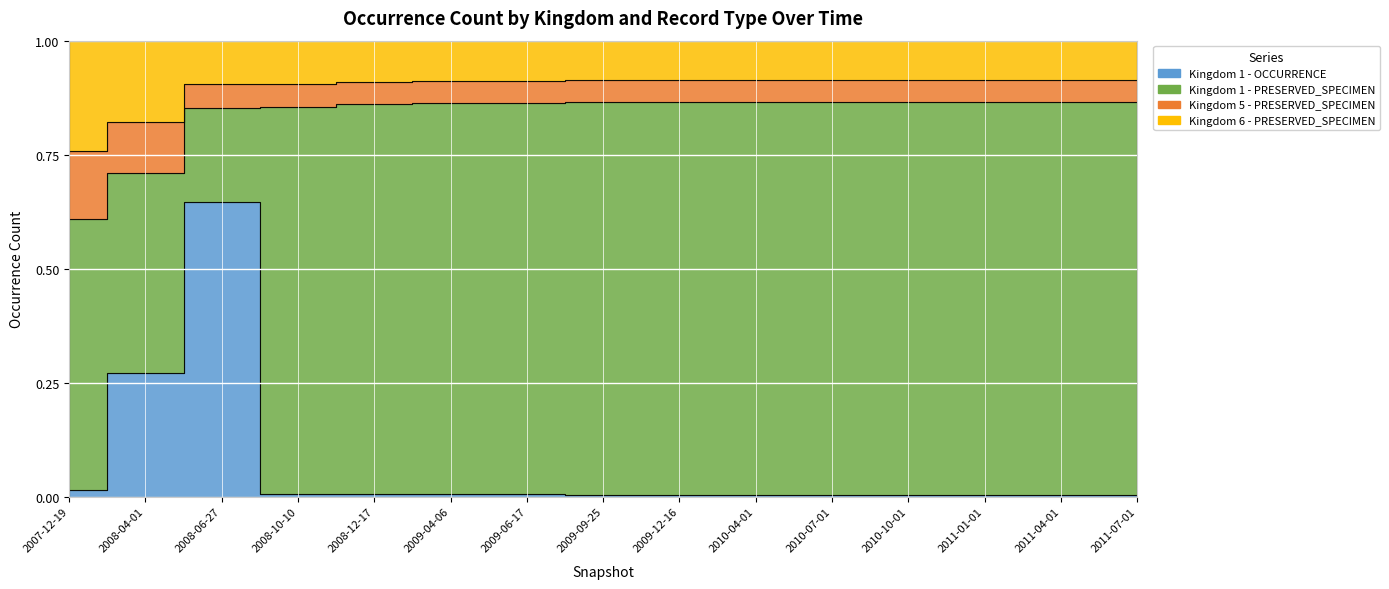

Reading left to right, transcribe all the data shown in this chart.

Kingdom 1 - OCCURRENCE: 0=3	1=73	2=368	3=3	4=3	5=3	6=3	7=2	8=2	9=2	10=2	11=2	12=2	13=2	14=2
Kingdom 1 - PRESERVED_SPECIMEN: 0=118	1=118	2=118	3=493	4=522	5=529	6=529	7=548	8=548	9=548	10=548	11=548	12=548	13=548	14=548
Kingdom 5 - PRESERVED_SPECIMEN: 0=30	1=30	2=30	3=30	4=30	5=30	6=30	7=30	8=30	9=30	10=30	11=30	12=30	13=30	14=30
Kingdom 6 - PRESERVED_SPECIMEN: 0=48	1=48	2=54	3=55	4=55	5=55	6=55	7=55	8=55	9=55	10=55	11=55	12=55	13=55	14=55